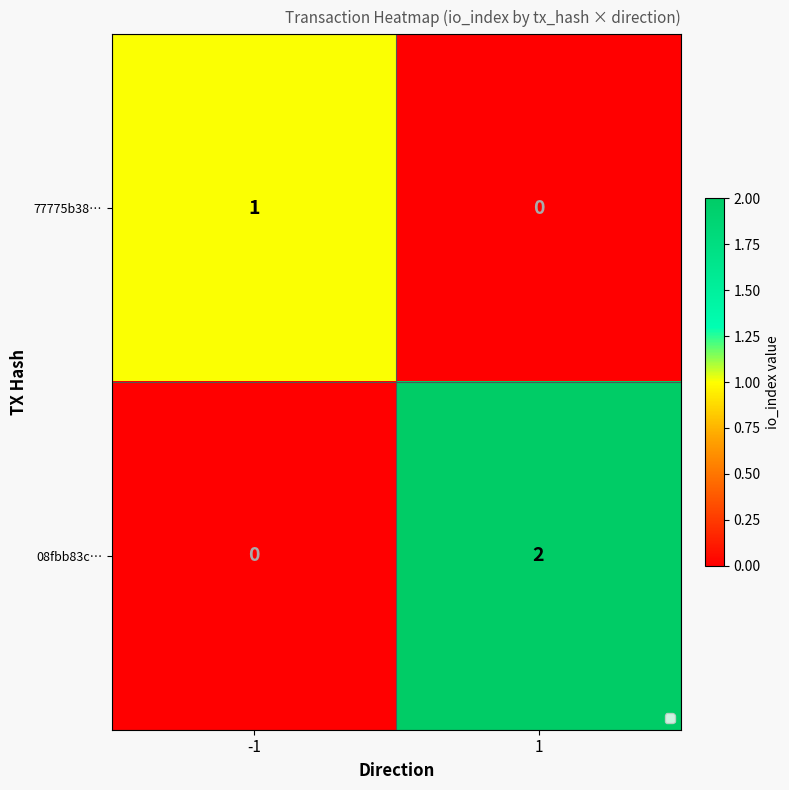

Reading right to left, list all the values displayed in this chart.

77775b38…: 0	1
08fbb83c…: 2	0